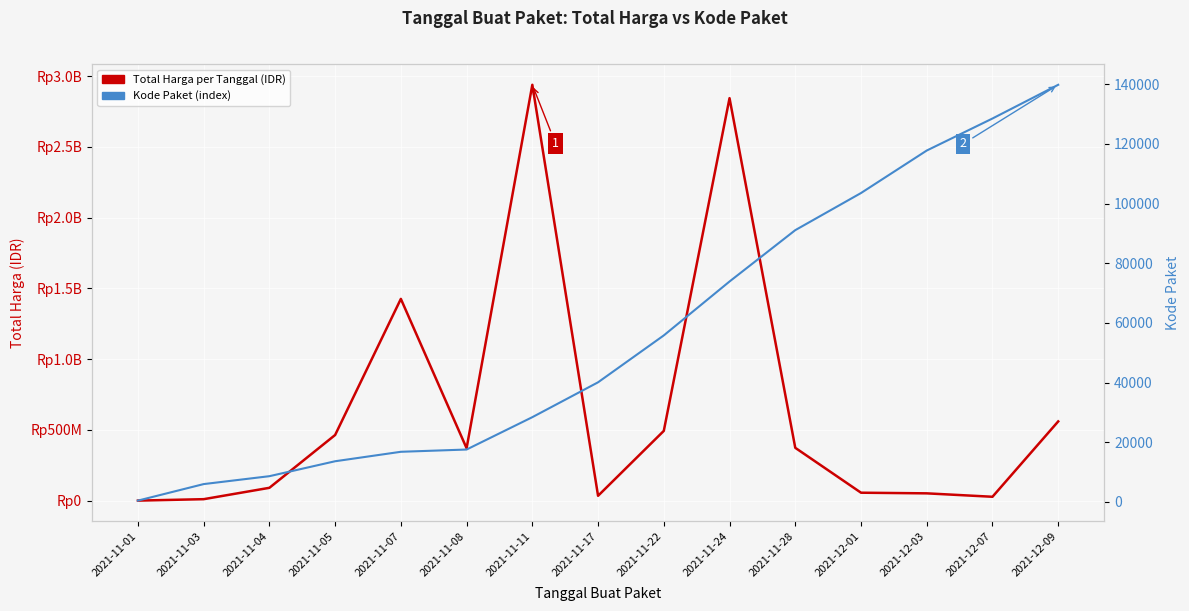

List the series in order of their peak value, lowest first.

Kode Paket (index), Total Harga per Tanggal (IDR)